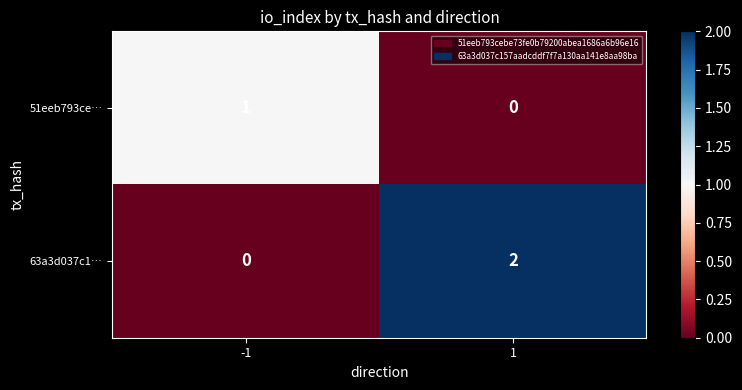

Which series changed the most between -1 and 1?

63a3d037c1…